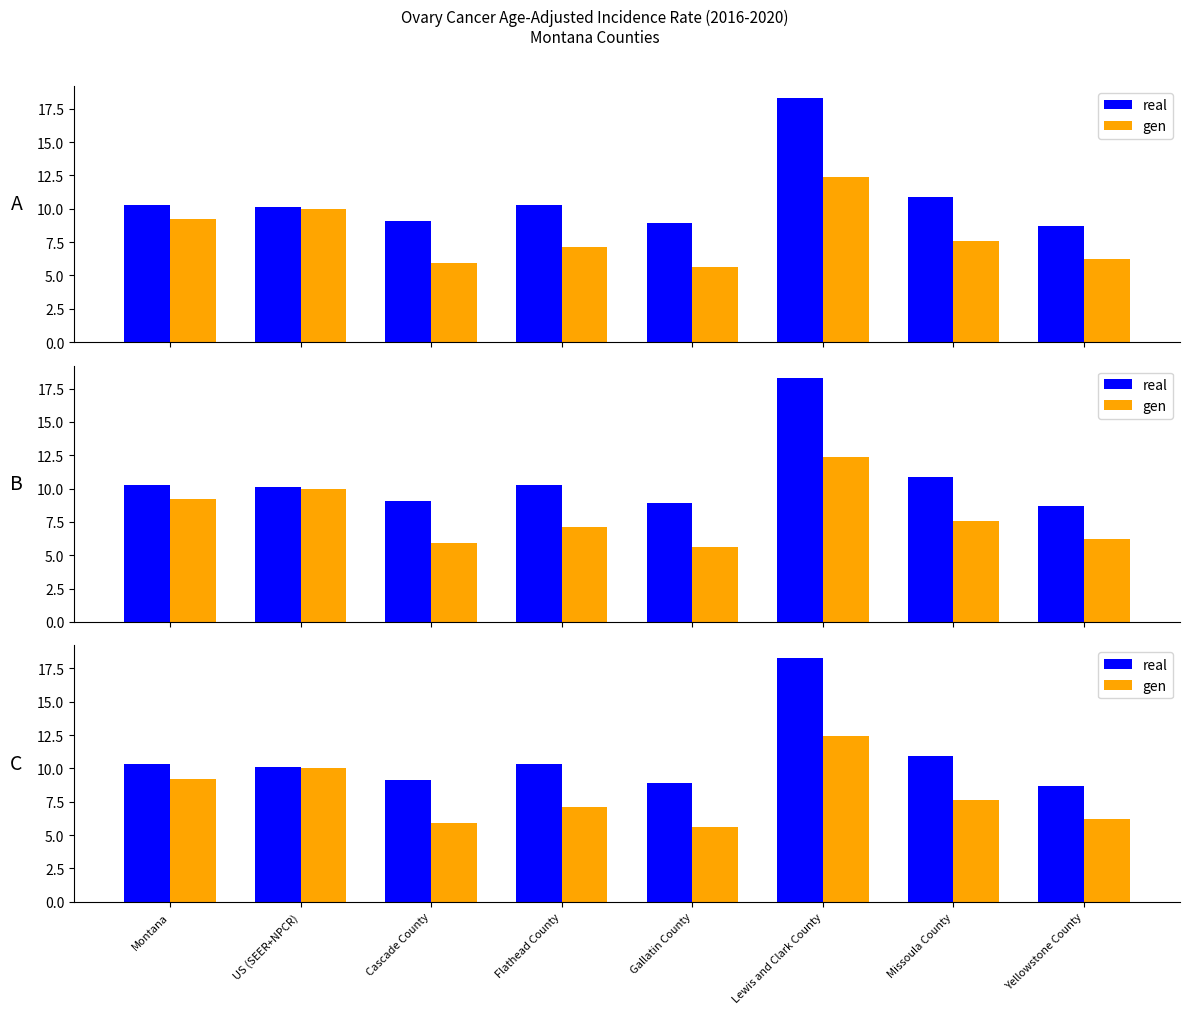

Read the real value at Flathead County.

10.3